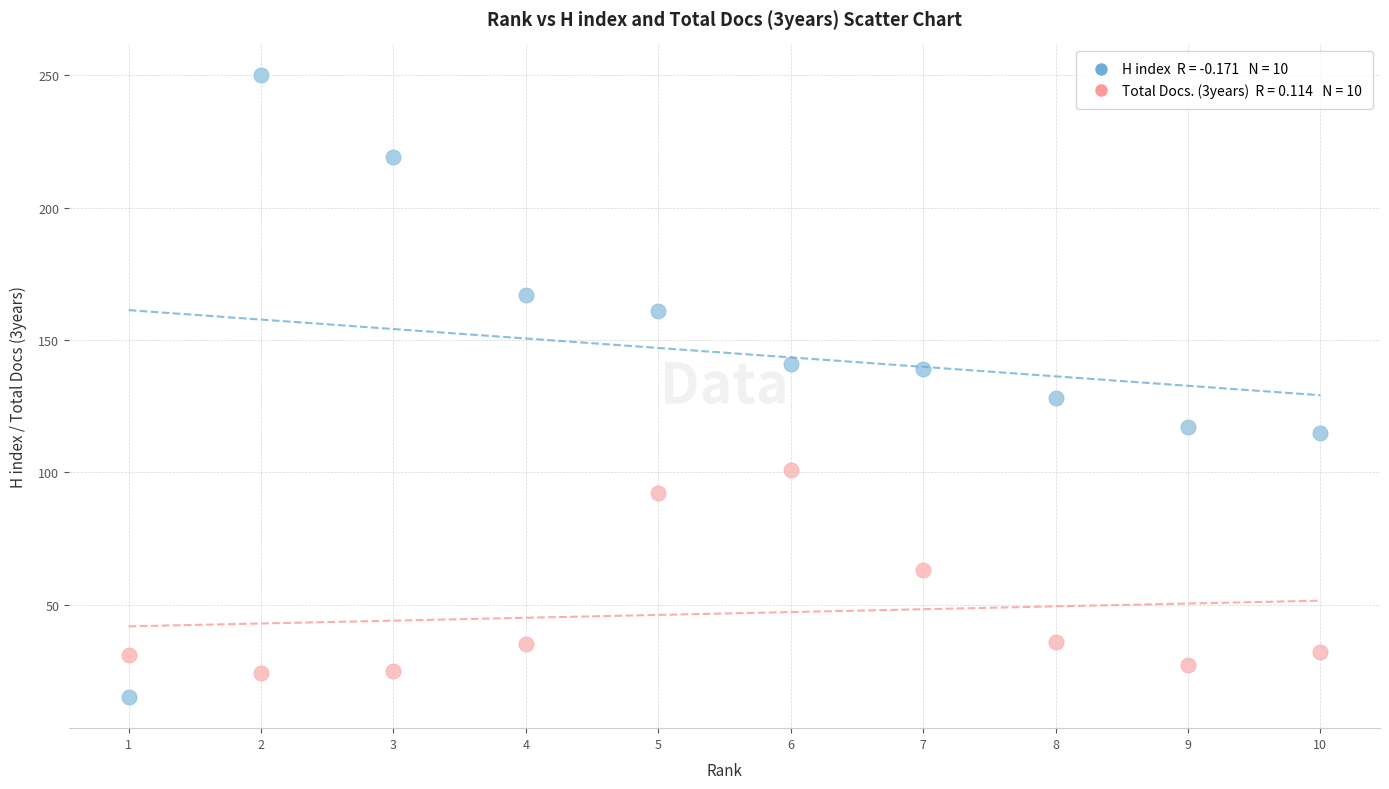

Across all series, what Y value is closest to 132?

128